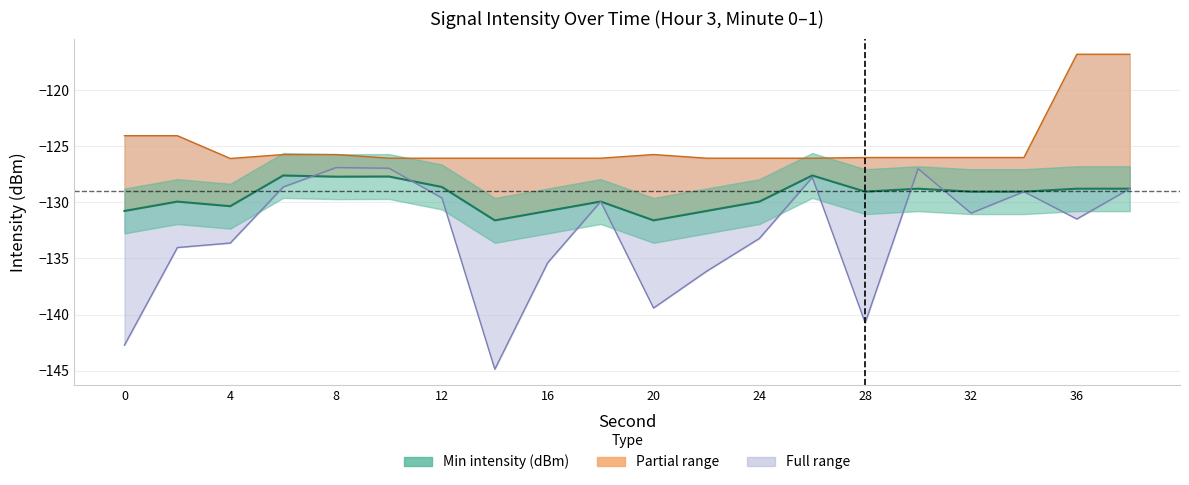

What is the total value across all series at 18?

-385.9